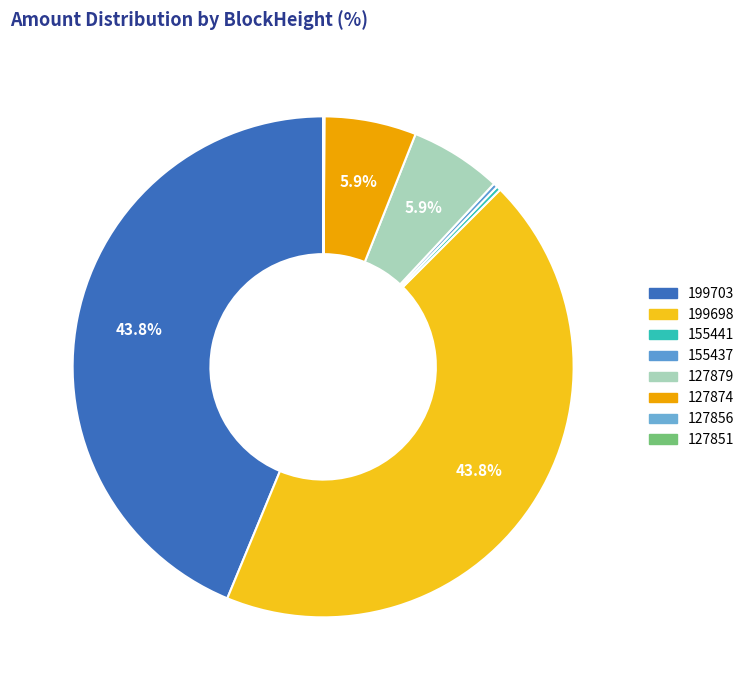

Count the number of slices in the pie.

8